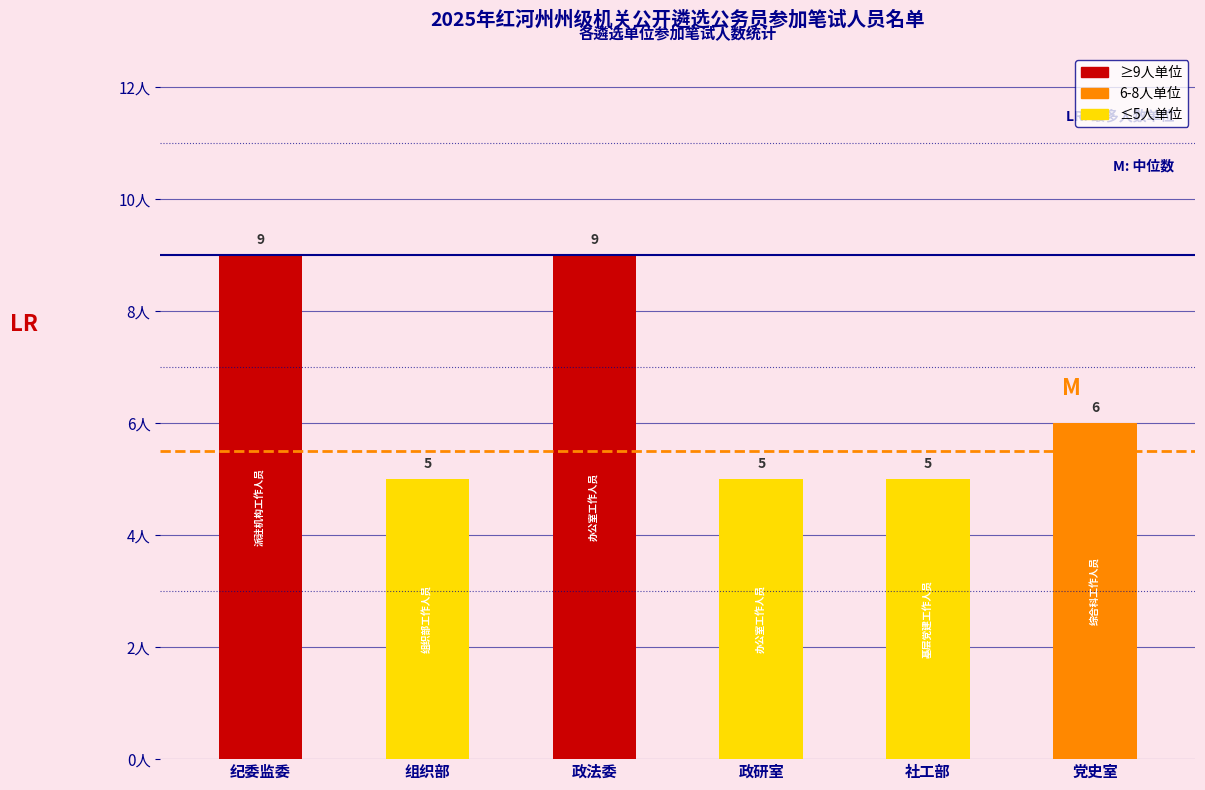

What is the label of the 6th bar from the right?

纪委监委